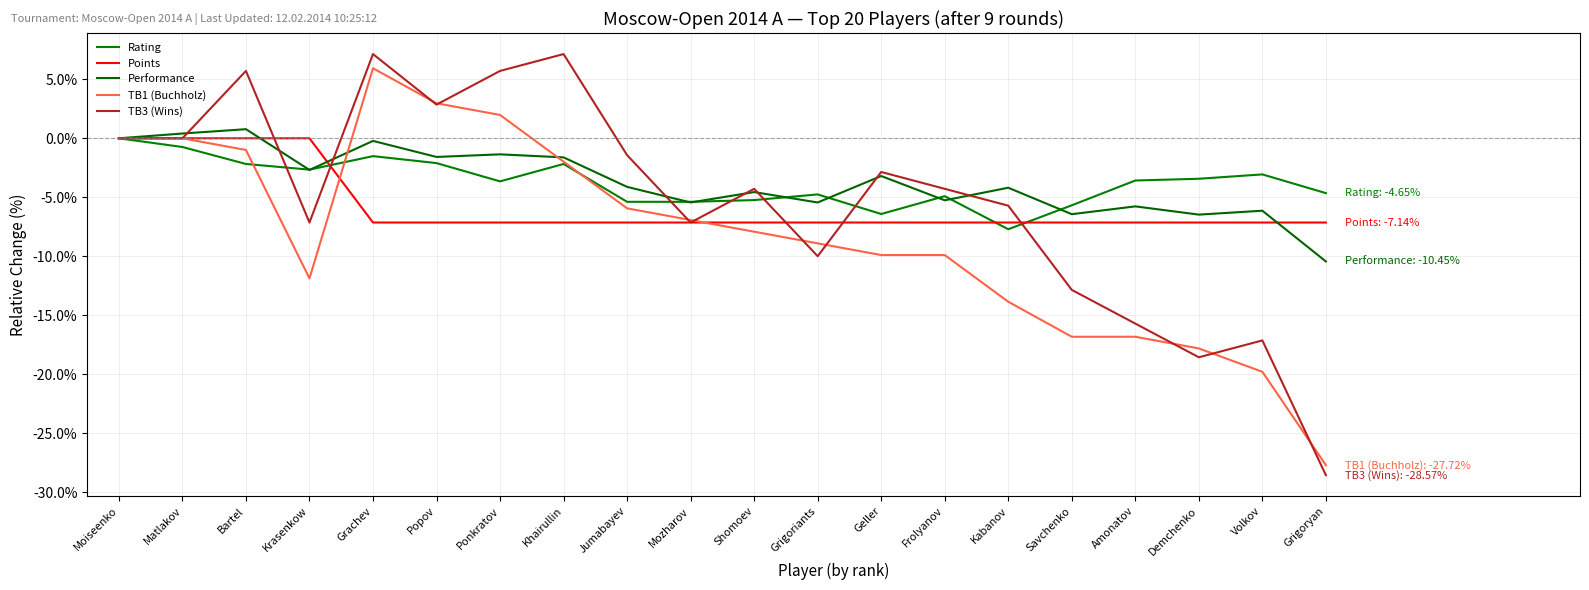

How many lines are shown in the chart?

5